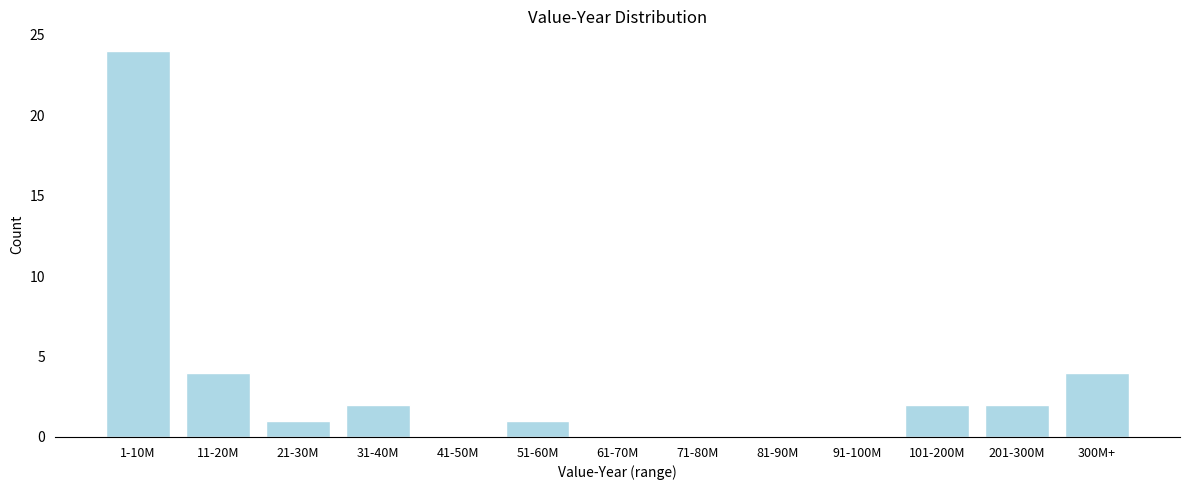

Reading left to right, list all the values displayed in this chart.

1-10M=24	11-20M=4	21-30M=1	31-40M=2	41-50M=0	51-60M=1	61-70M=0	71-80M=0	81-90M=0	91-100M=0	101-200M=2	201-300M=2	300M+=4